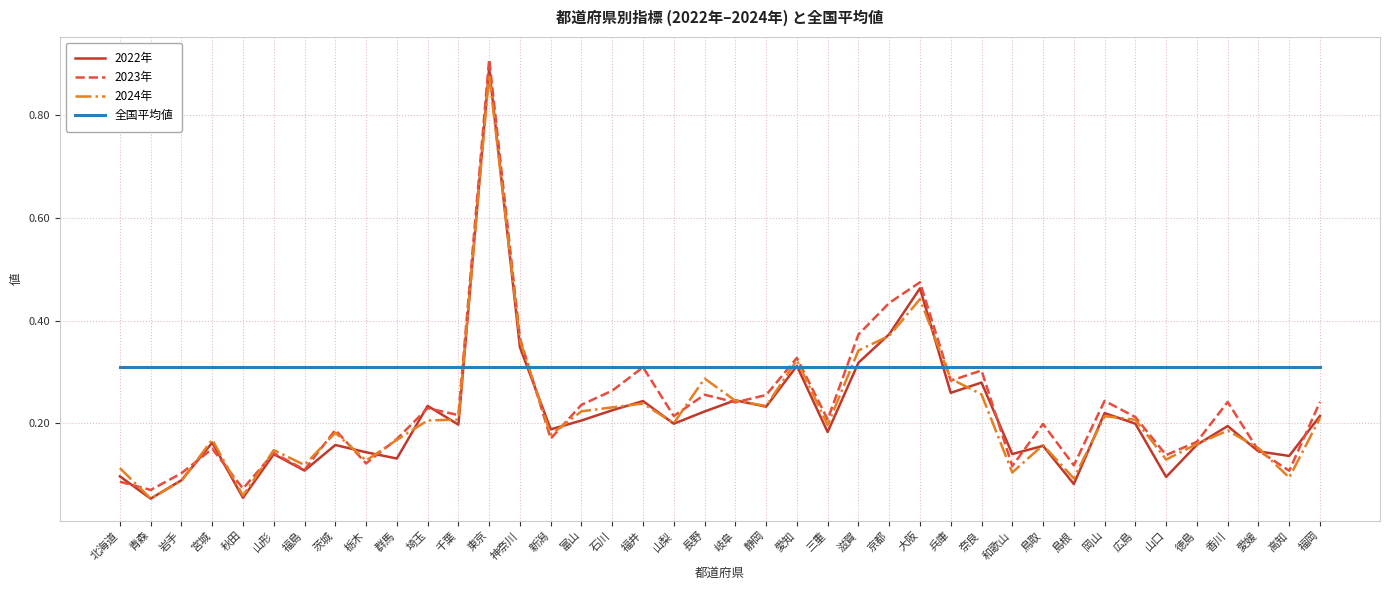

At which category is the sum across all series the highest?

東京